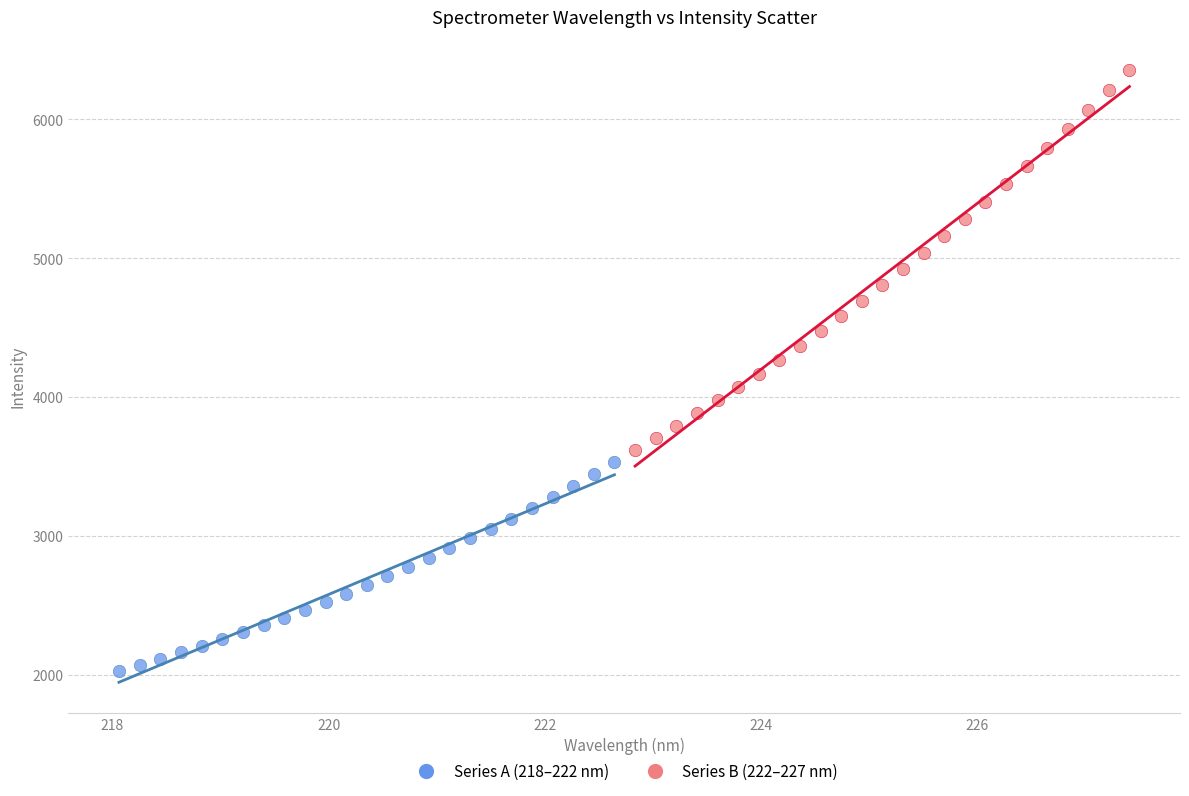

Which series has the widest spread of Y values?

Series B (222–227 nm)